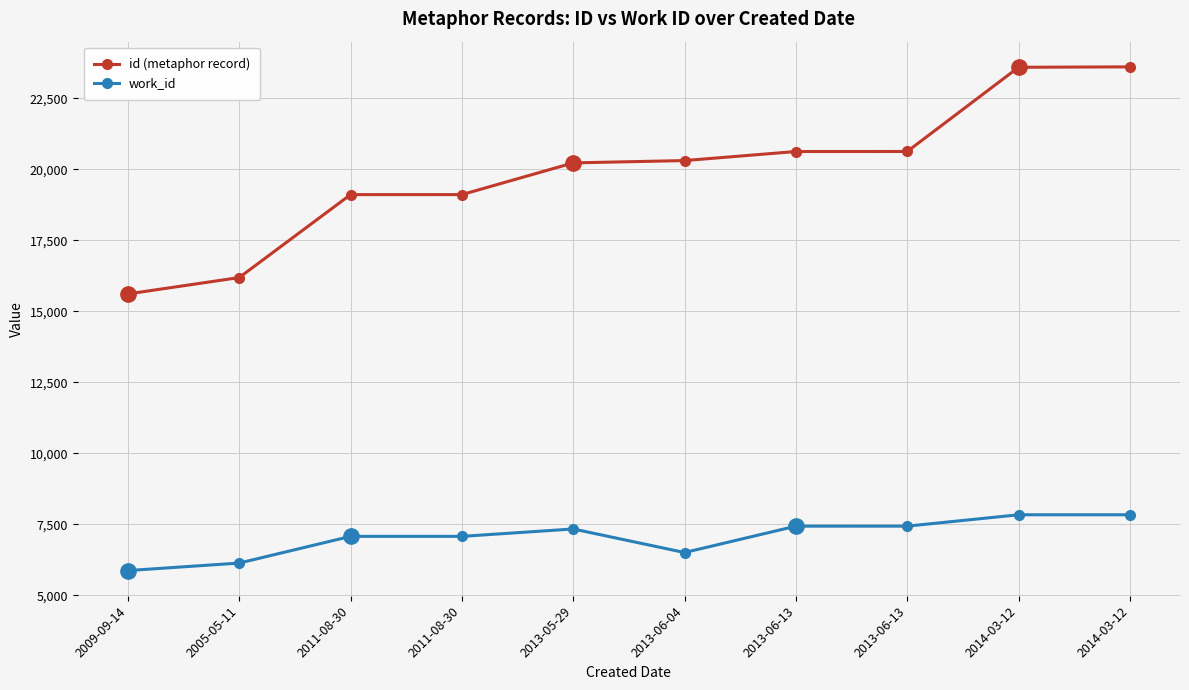

True or false: work_id has a value of 10532 at 2013-06-13.

False